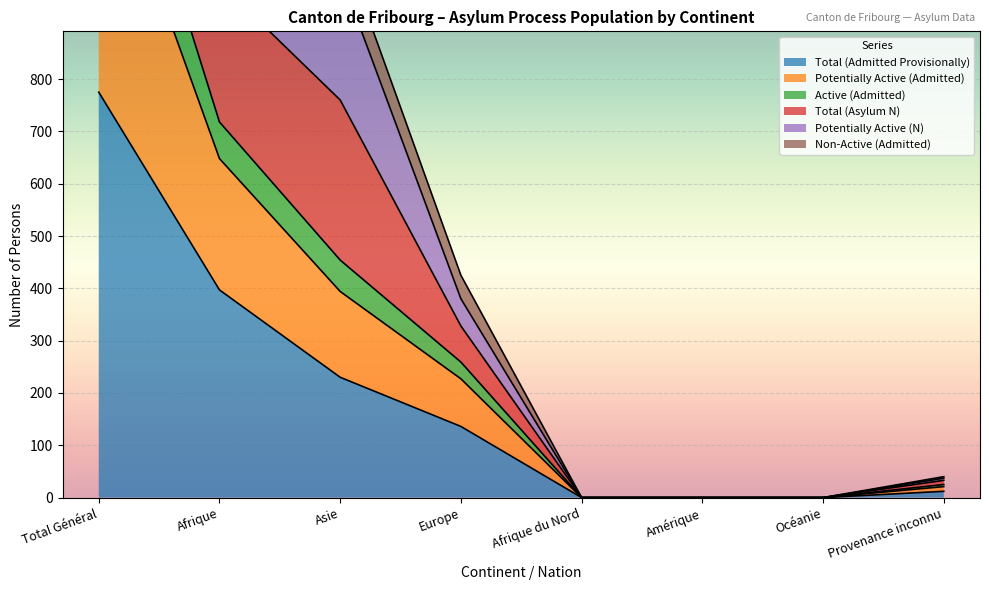

At Océanie, list the series in order from largest to smallest.

Total (Admitted Provisionally), Potentially Active (Admitted), Active (Admitted), Total (Asylum N), Potentially Active (N), Non-Active (Admitted)